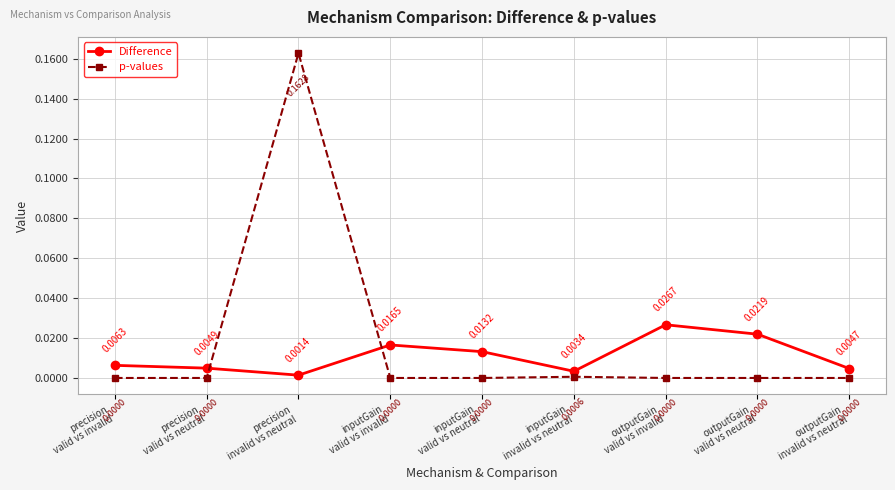

Which series has the widest spread of values?

p-values